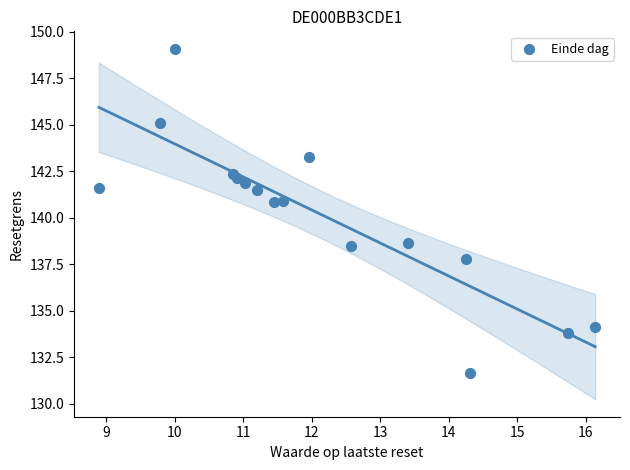

What is the range of X values (max minus min)?

7.2